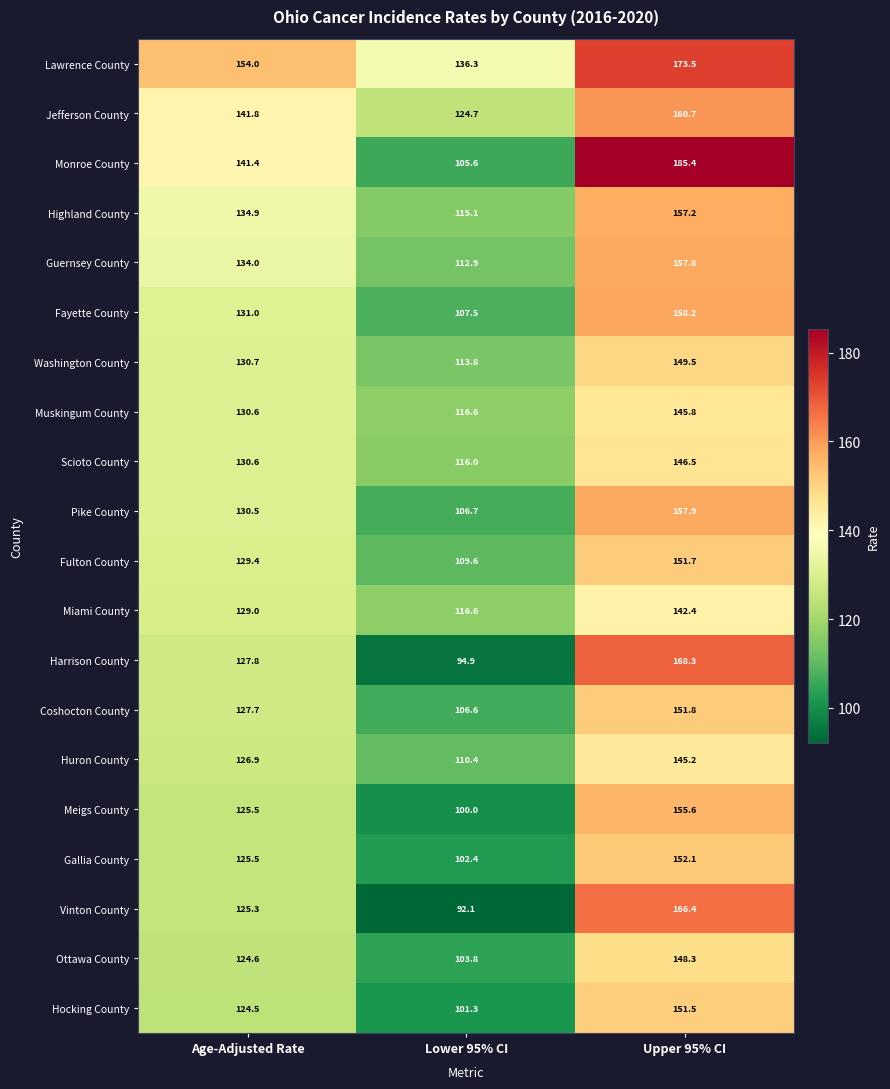

True or false: Miami County has a value of 116.6 at Lower 95% CI.

True